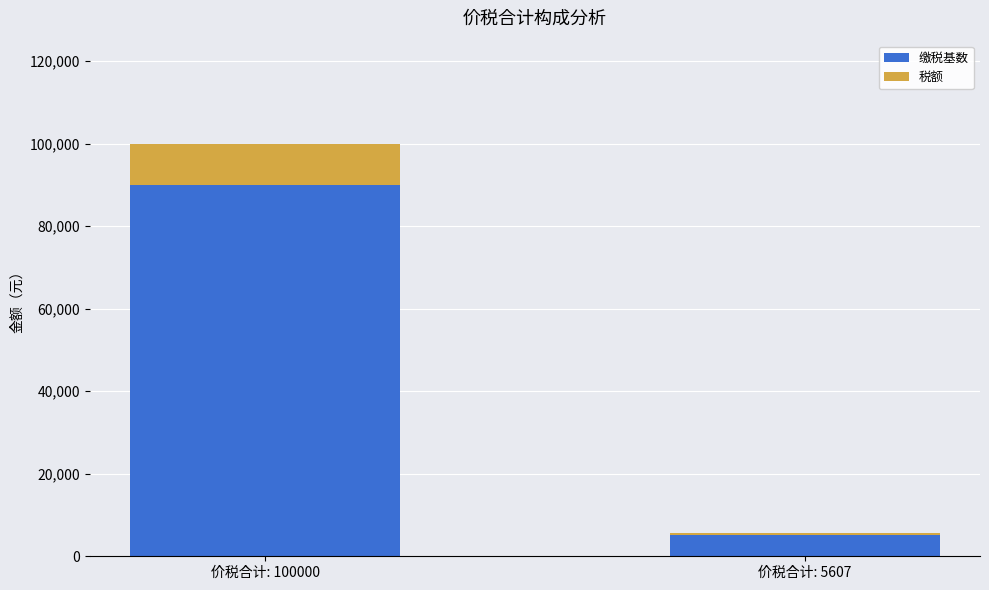

How many categories are shown in the chart?

2